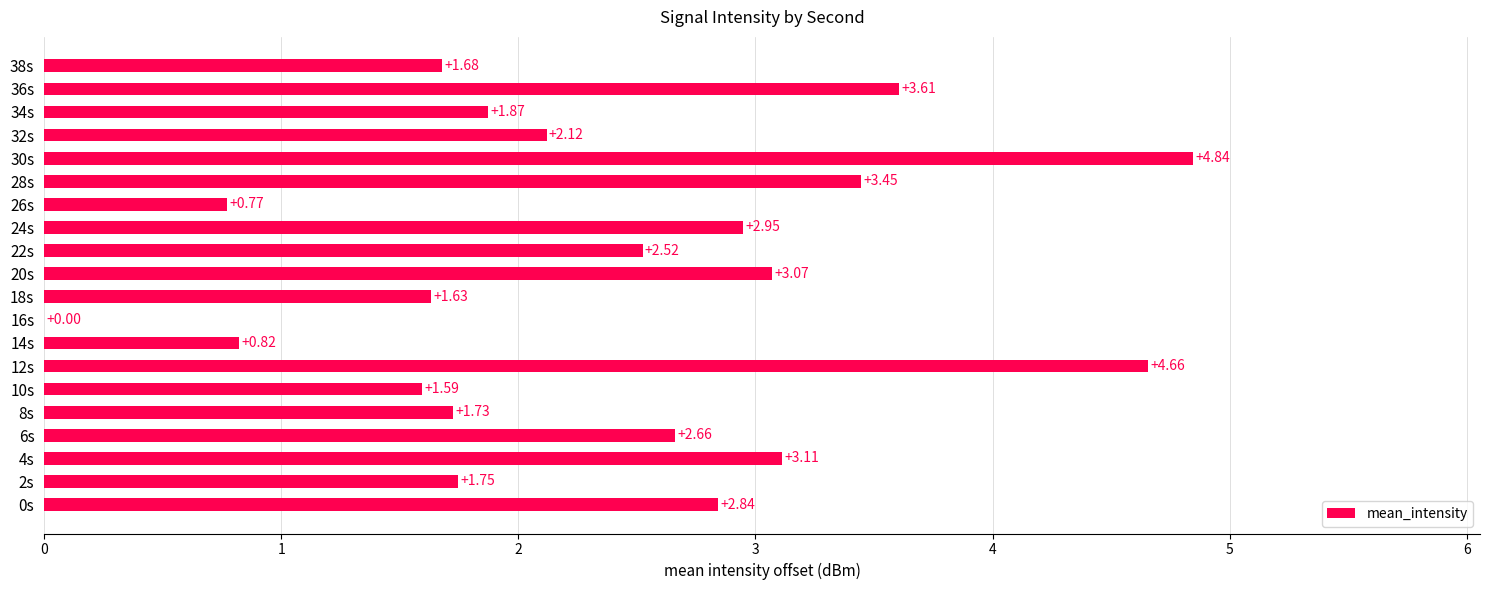

What is the sum of the values at 36s and 14s?

4.4